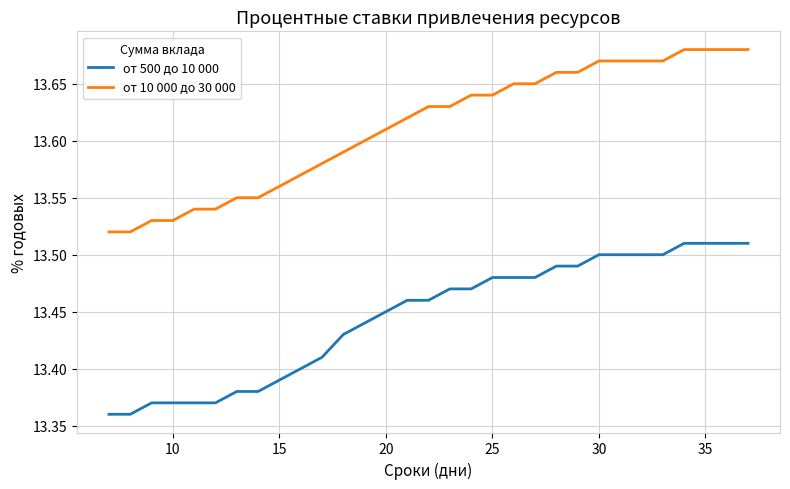

Rank the series by their maximum value, from highest to lowest.

от 10 000 до 30 000, от 500 до 10 000